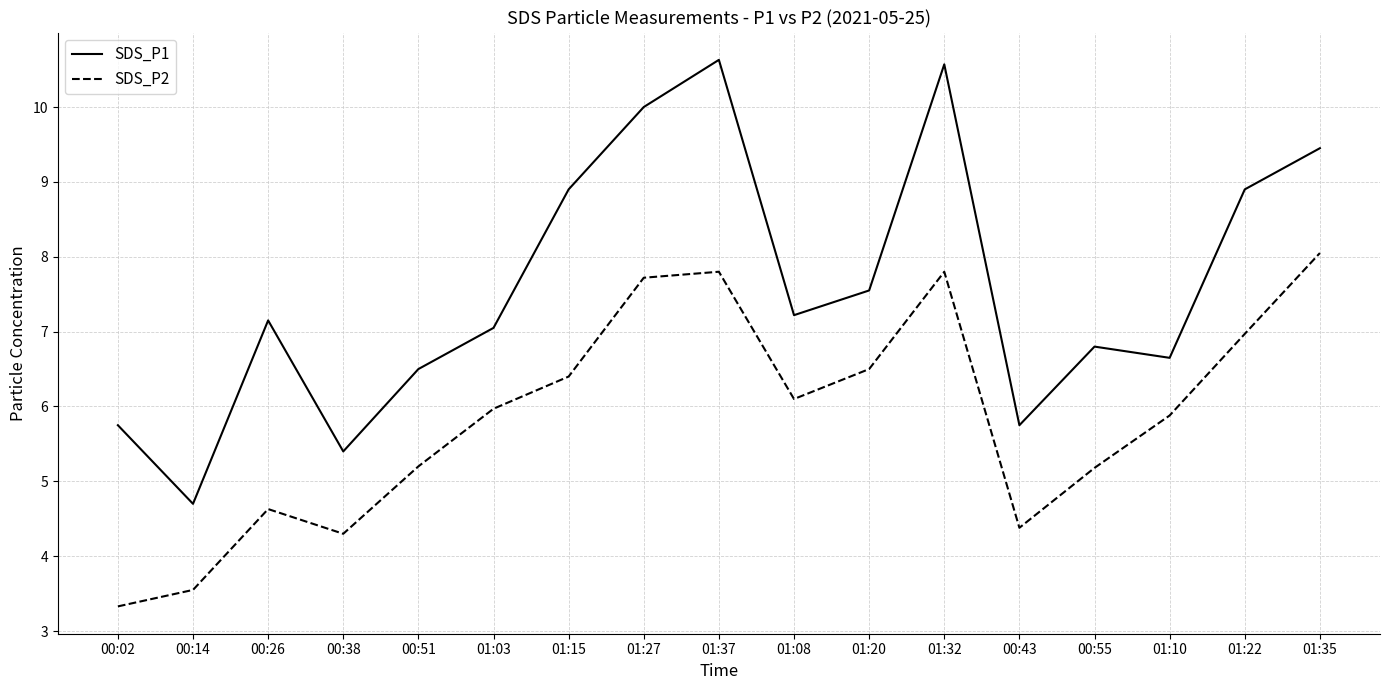

True or false: SDS_P2 has a value of 4.4 at 00:43.

True